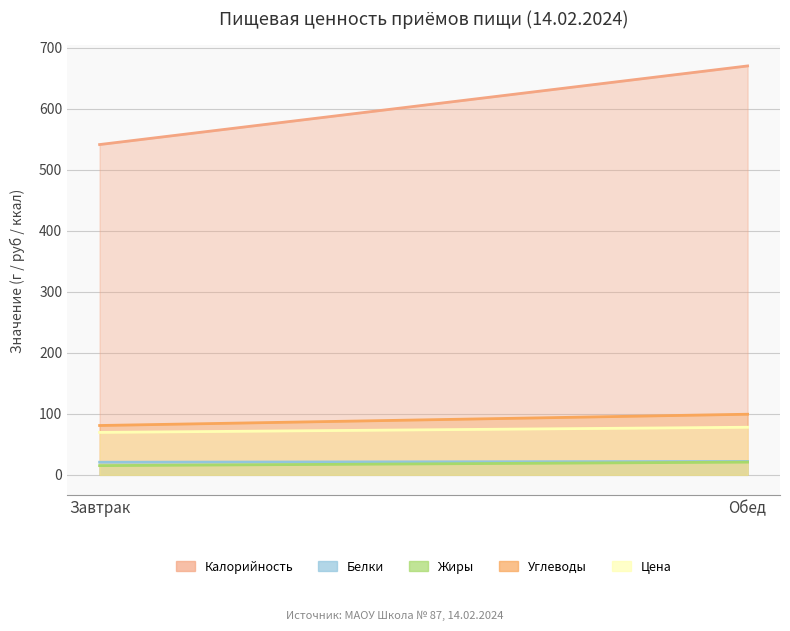

What position from the right is Завтрак?

2